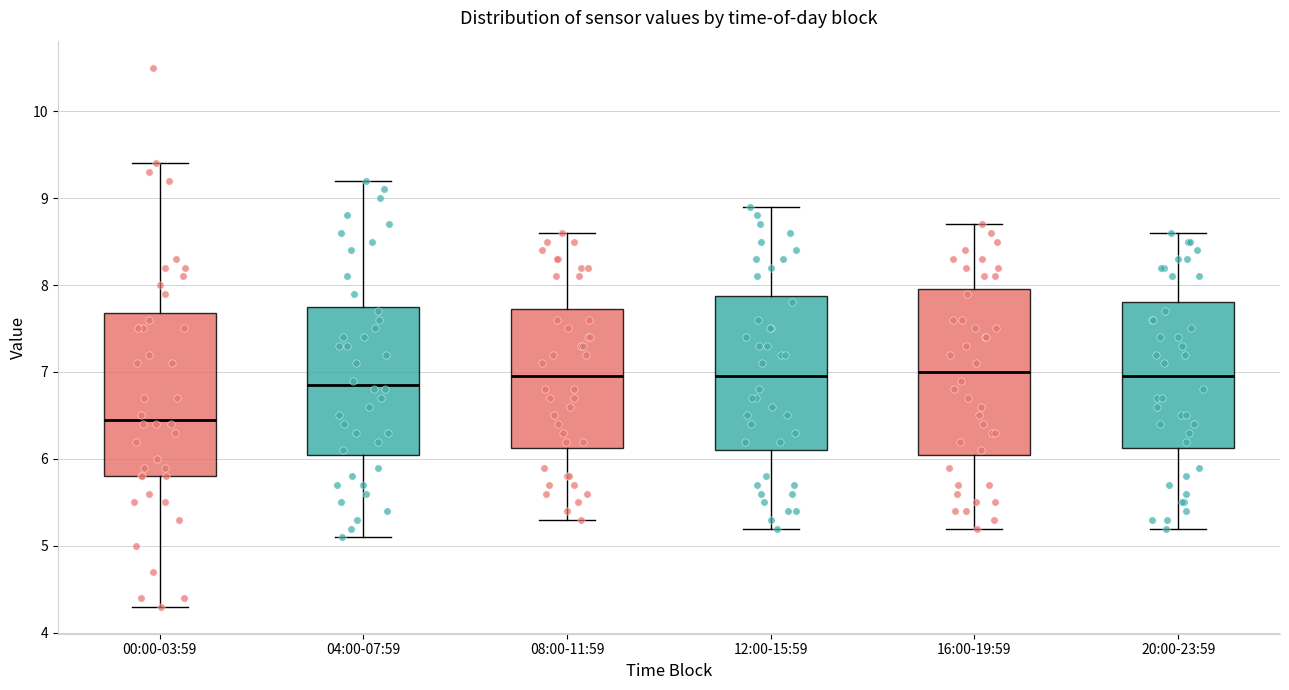

Reading left to right, transcribe this box plot: for each box, give where its median line is, the range the box spans, and where its two whiskers end, as read against the y-axis. The values are not printed on the chart, so give them approximately, as read against the axis.

00:00-03:59: median 6.5, box 5.8 to 7.7, whiskers 4.3 to 9.4
04:00-07:59: median 6.9, box 6.1 to 7.8, whiskers 5.1 to 9.2
08:00-11:59: median 7.0, box 6.1 to 7.7, whiskers 5.3 to 8.6
12:00-15:59: median 7.0, box 6.1 to 7.9, whiskers 5.2 to 8.9
16:00-19:59: median 7.0, box 6.1 to 8.0, whiskers 5.2 to 8.7
20:00-23:59: median 7.0, box 6.1 to 7.8, whiskers 5.2 to 8.6